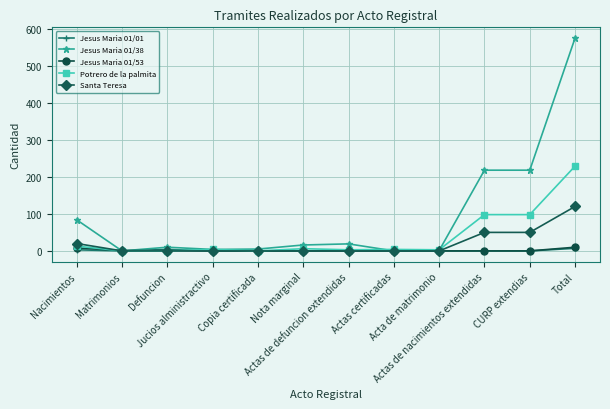

What is the highest value of the Santa Teresa series?

120